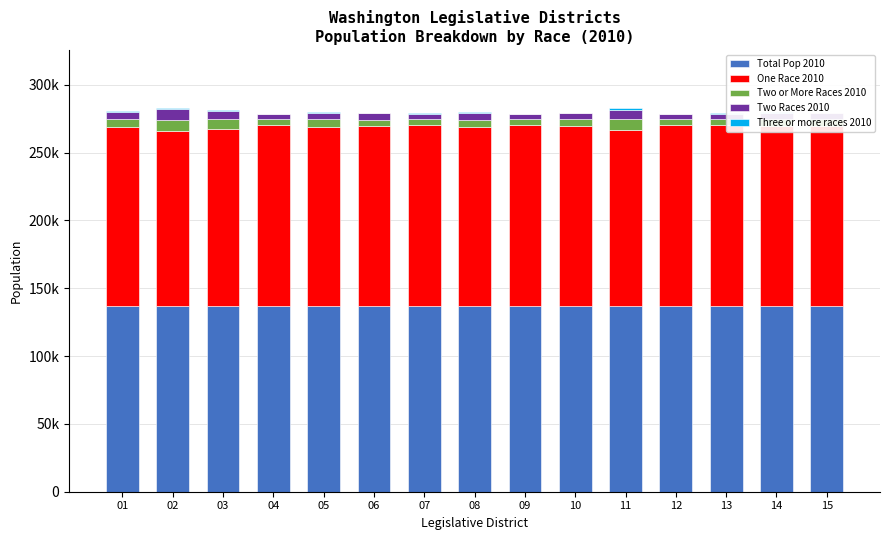

Are the bars grouped side by side (vs. stacked)?

No